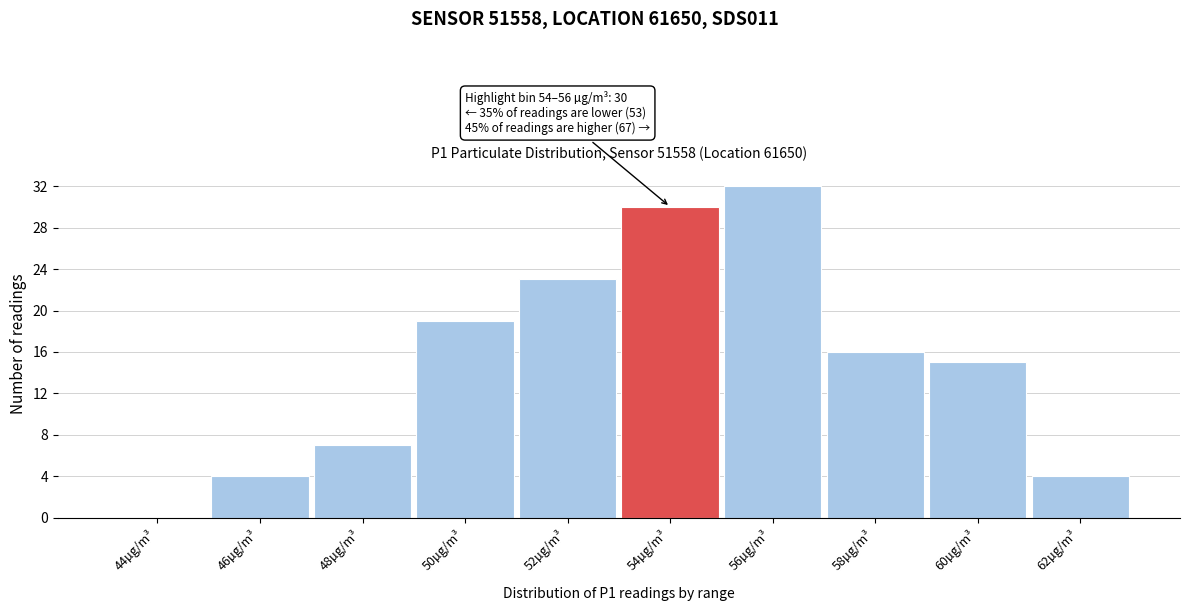

Reading left to right, extract all data points from this chart.

44µg/m³=0	46µg/m³=4	48µg/m³=7	50µg/m³=19	52µg/m³=23	54µg/m³=30	56µg/m³=32	58µg/m³=16	60µg/m³=15	62µg/m³=4